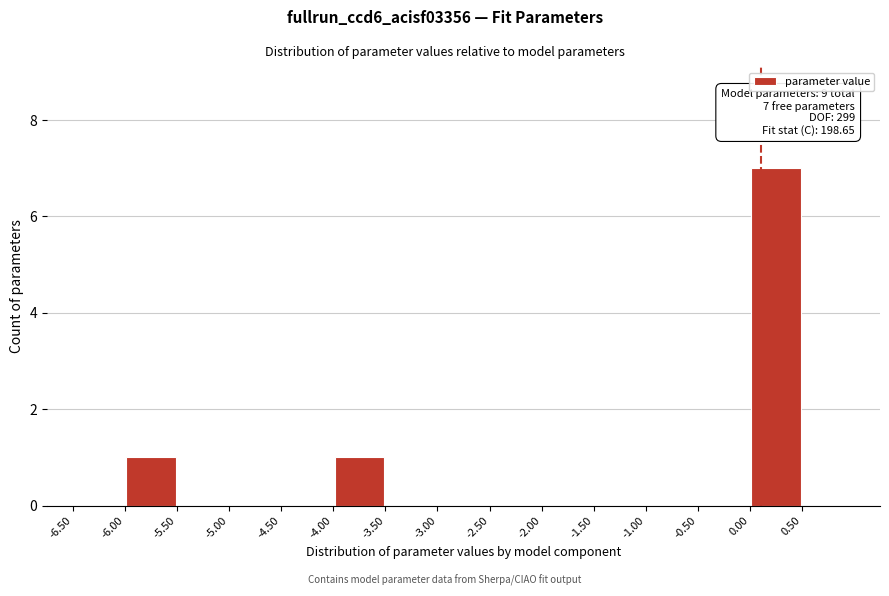

Over which range of the x-axis is the bar tallest?

0.0 to 0.5